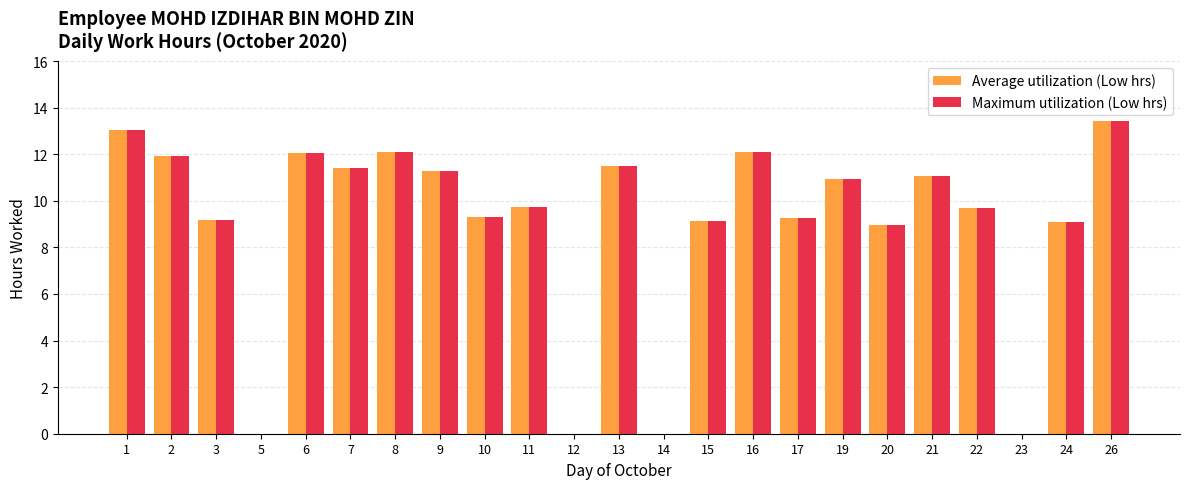

Is the value of Average utilization (Low hrs) at 16 greater than the value of Maximum utilization (Low hrs) at 7?

Yes